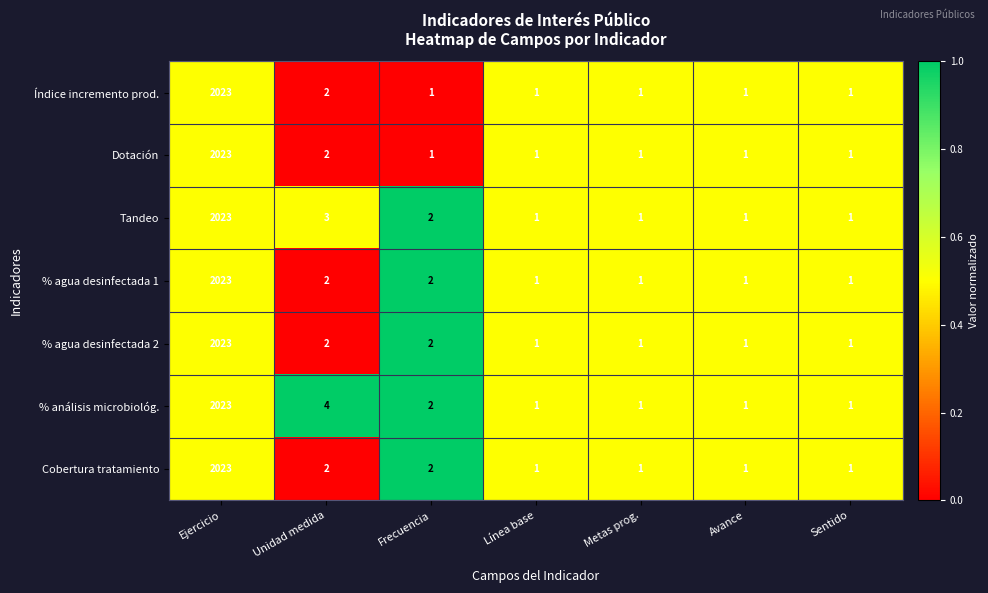

The Cobertura tratamiento series shows 3 at Unidad medida. True or false?

False